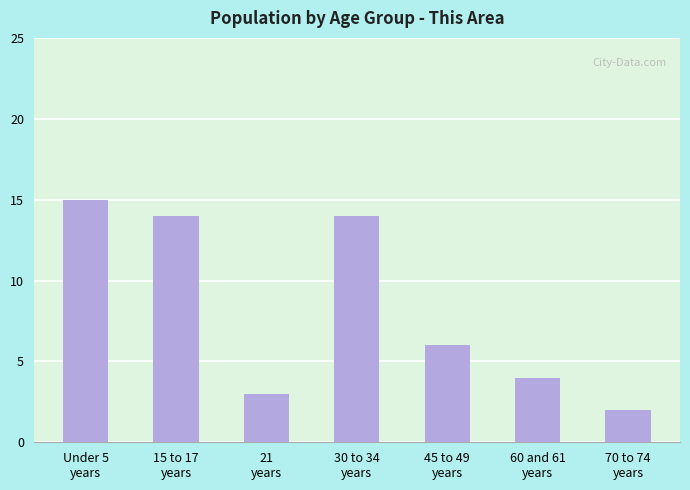

What is the difference between the values at 45 to 49
years and 70 to 74
years?

4